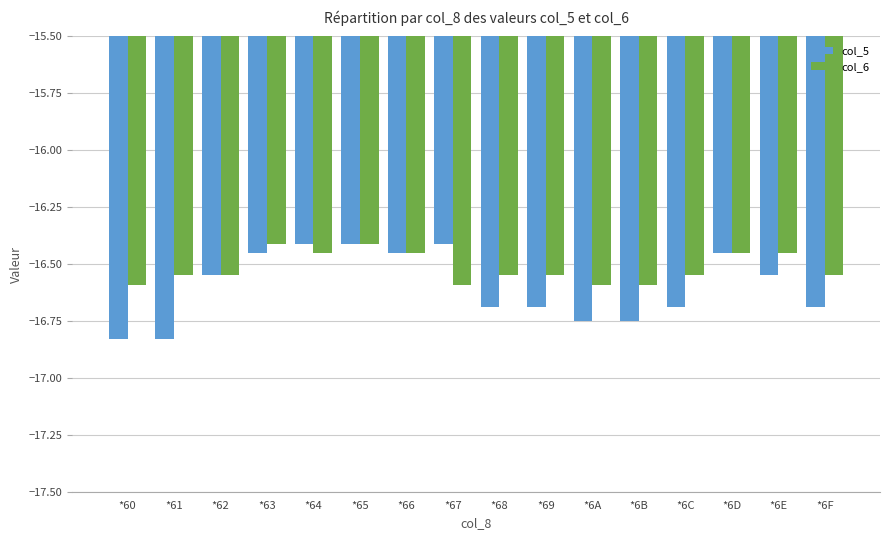

True or false: col_6 has a value of -16.6 at *6C.

True